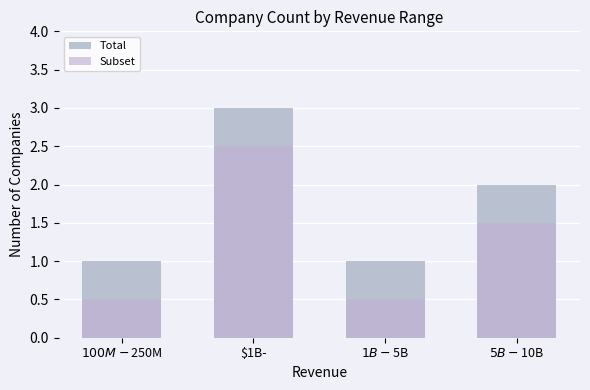

Reading right to left, extract all data points from this chart.

Total: 2.0	1.0	3.0	1.0
Subset: 1.5	0.5	2.5	0.5